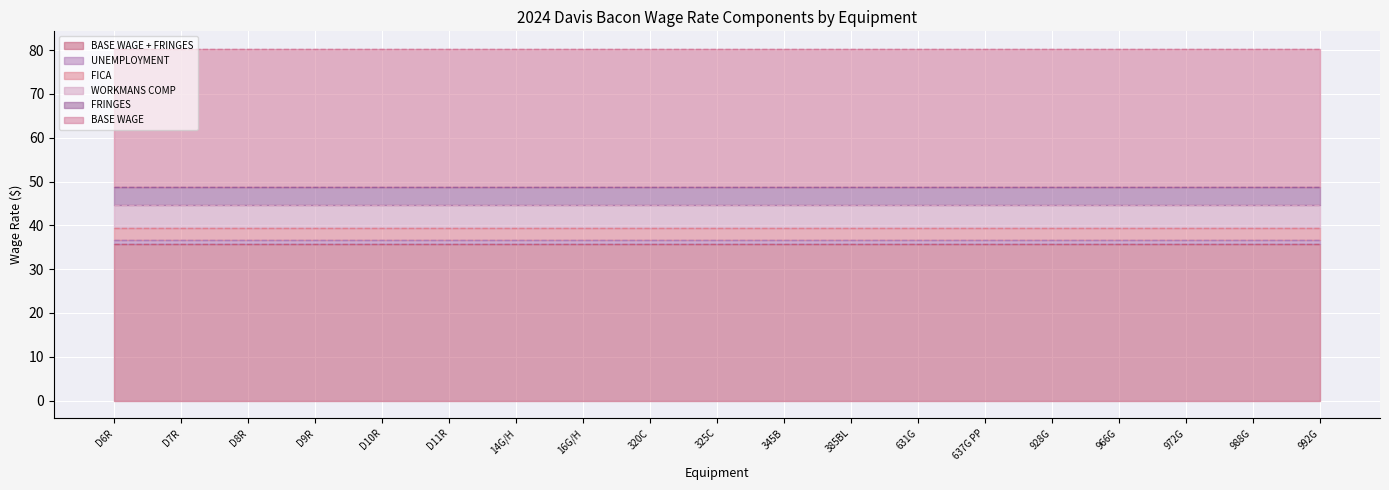

True or false: WORKMANS COMP and BASE WAGE intersect in this chart.

False